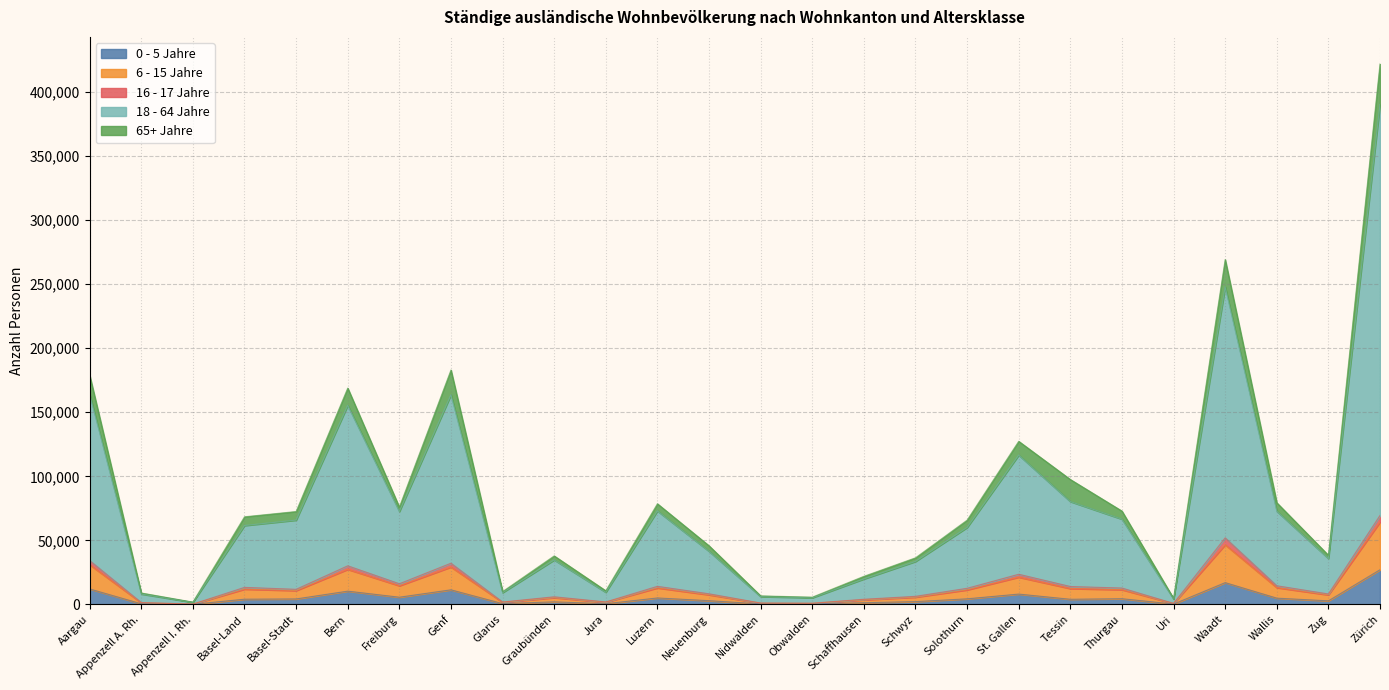

At which label does 0 - 5 Jahre reach its peak?

Zürich